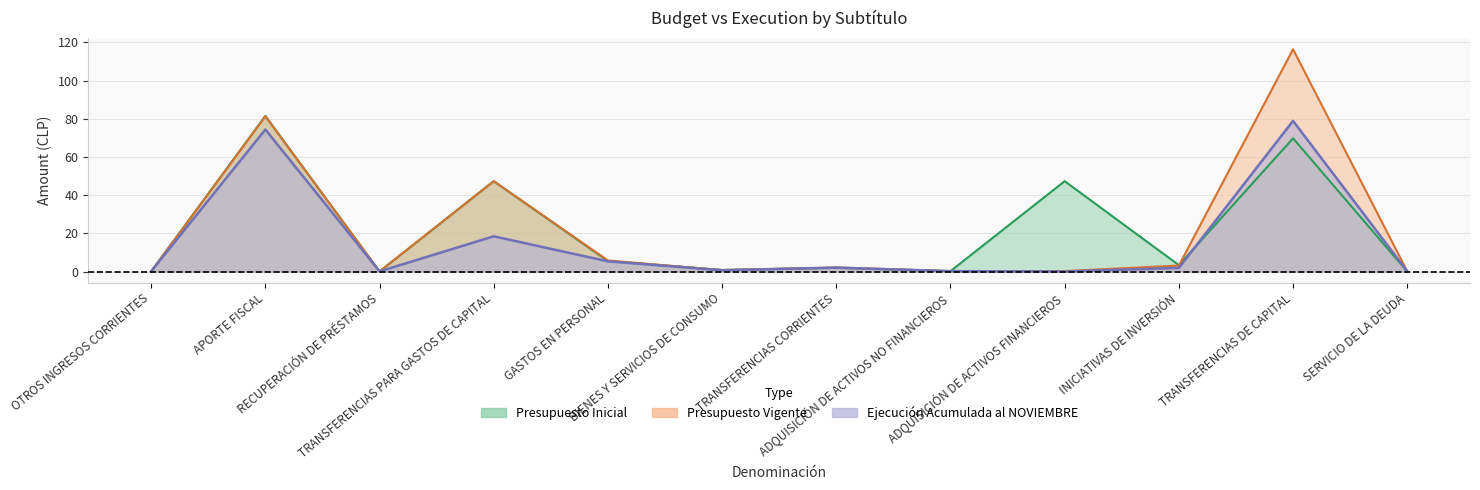

List the series in order of their peak value, lowest first.

Ejecución Acumulada al NOVIEMBRE, Presupuesto Inicial, Presupuesto Vigente